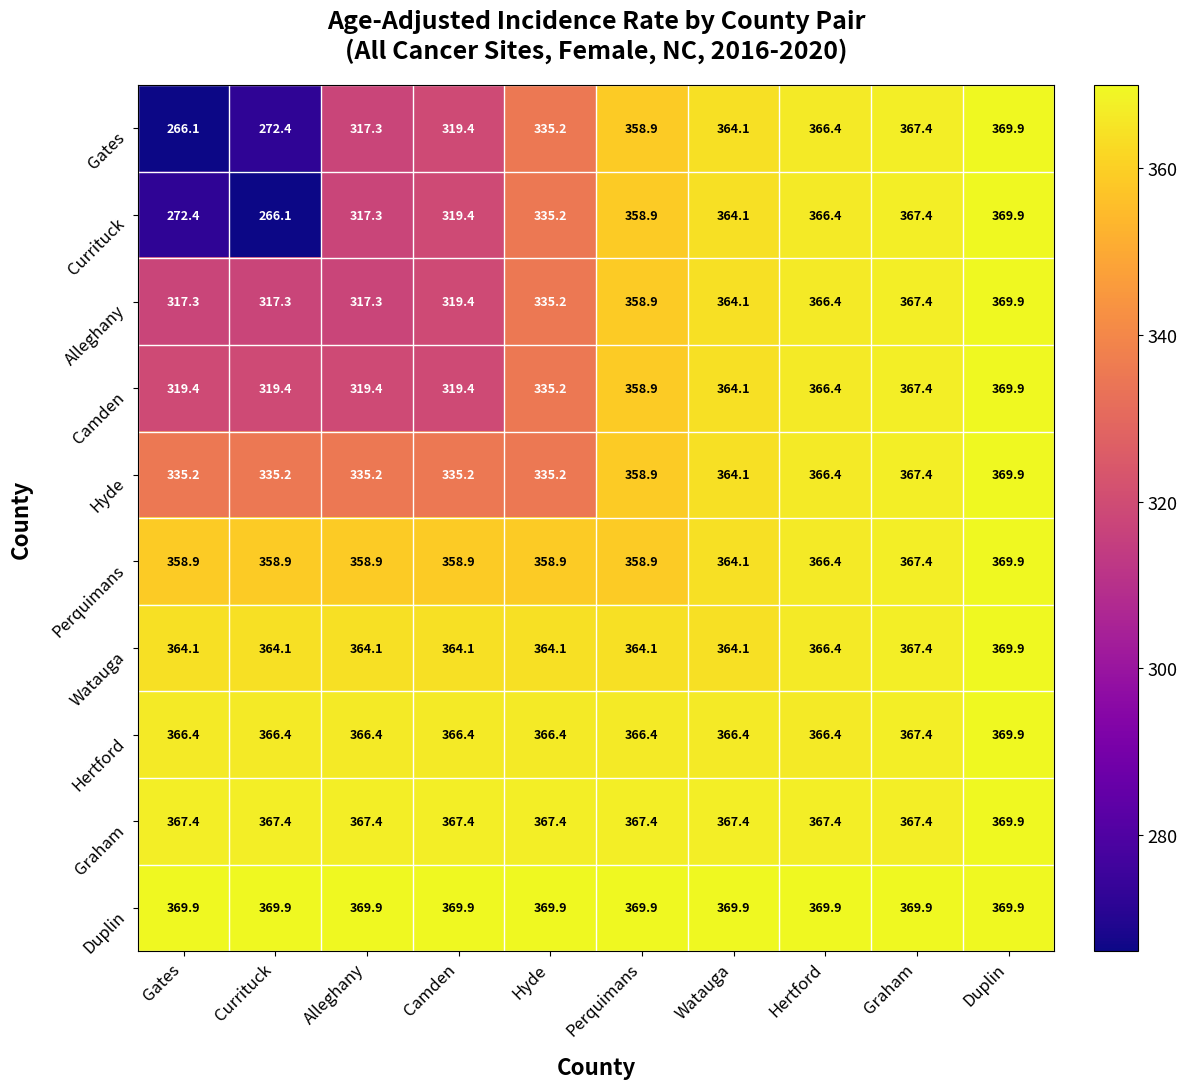

What is the difference between the maximum and second lowest values in the Alleghany series?

52.6